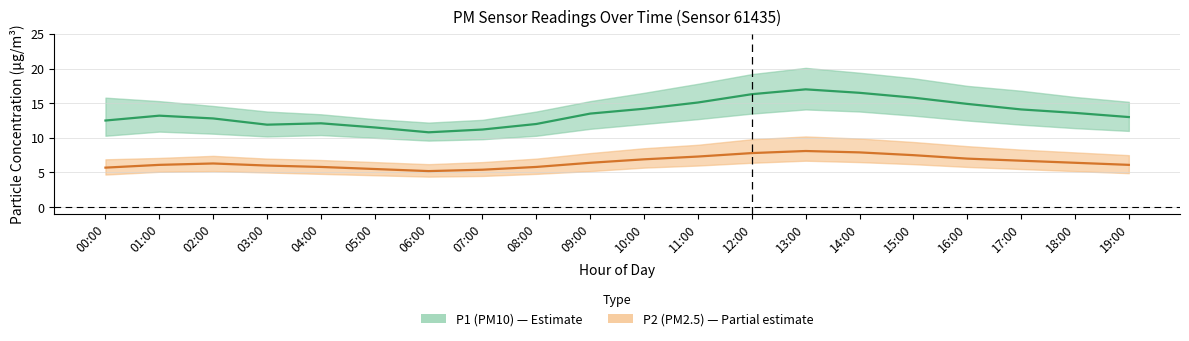

True or false: P1_lower and P2_lower intersect in this chart.

False